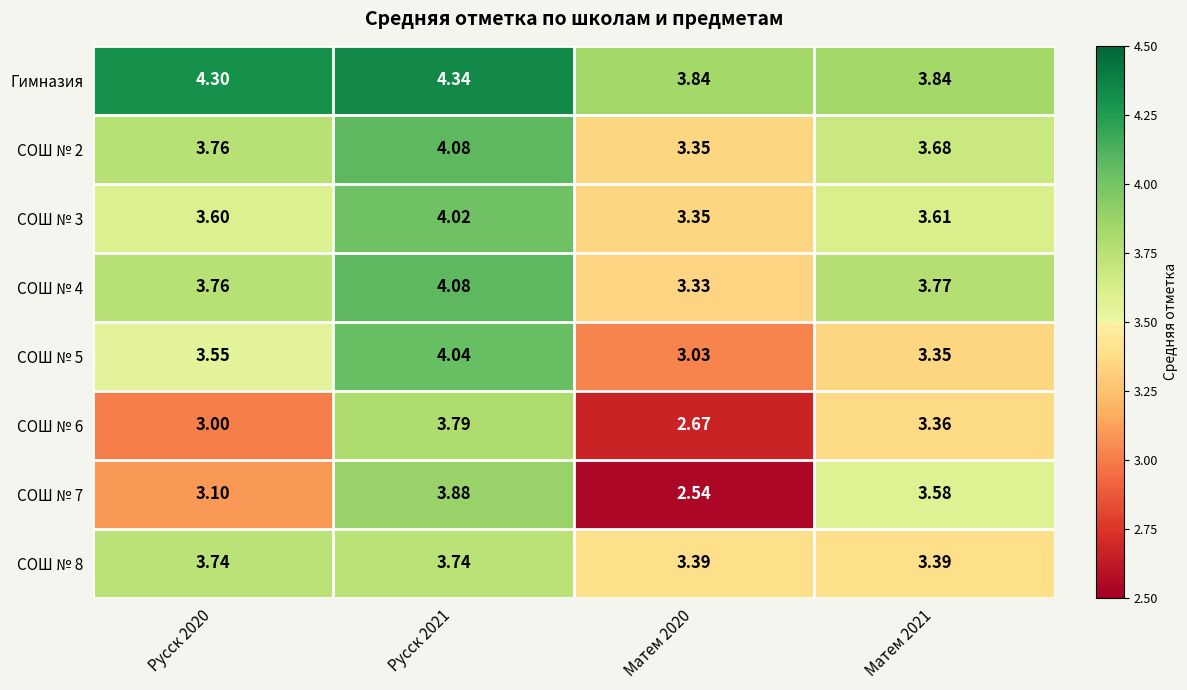

Which series has the largest total across all categories?

Гимназия